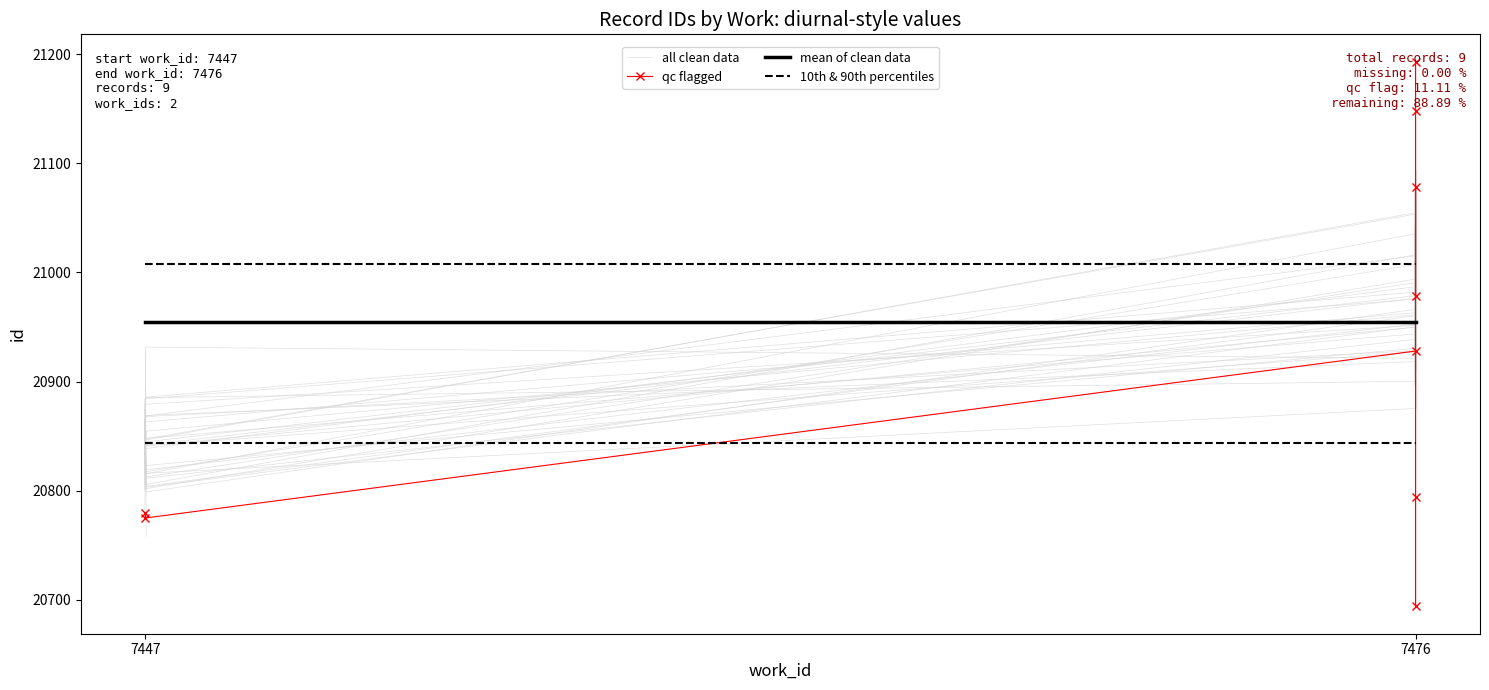

What is the maximum value shown in the chart?

21193.4